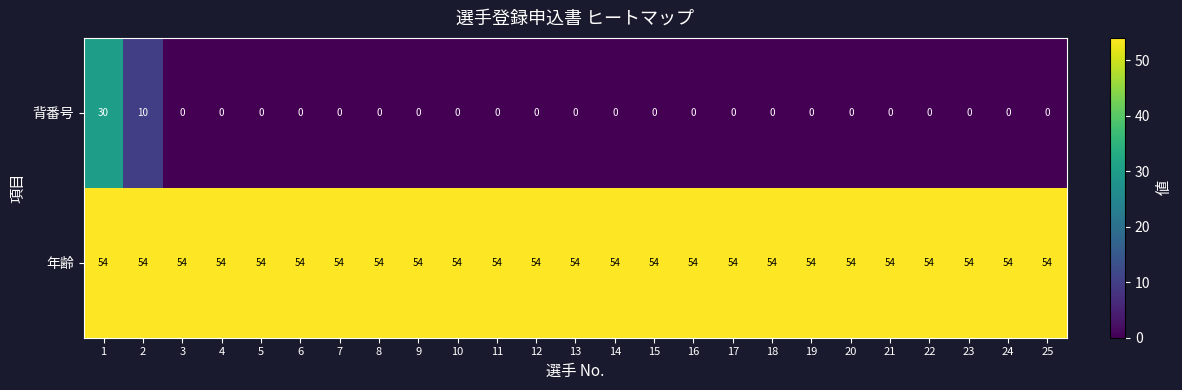

What is the maximum value shown in the chart?

54